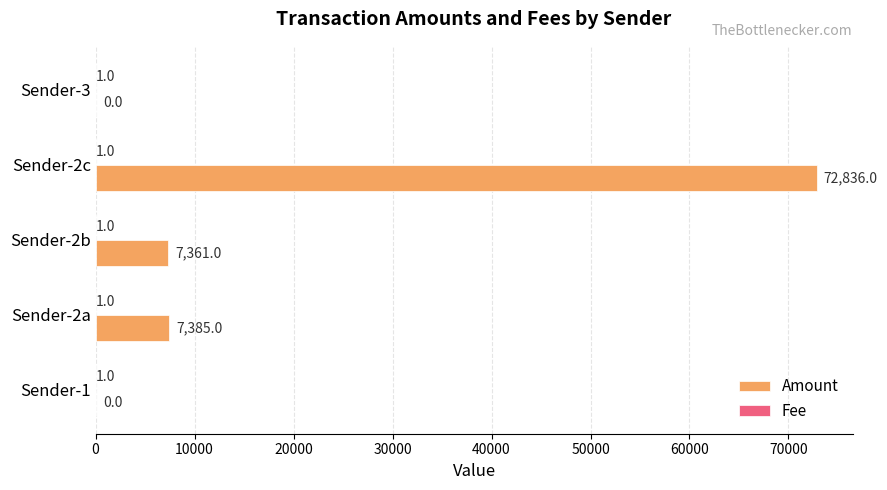

True or false: Amount has a value of -48960 at Sender-1.

False